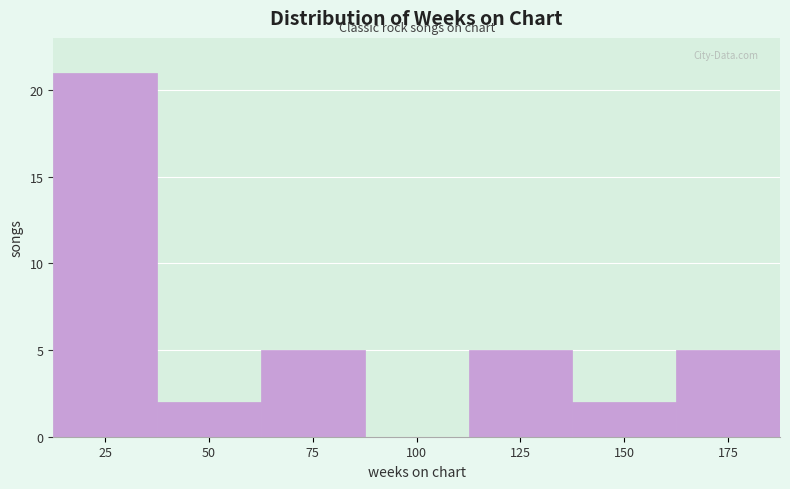

Reading right to left, what are all the values shown in this chart?

175=5	150=2	125=5	100=0	75=5	50=2	25=21